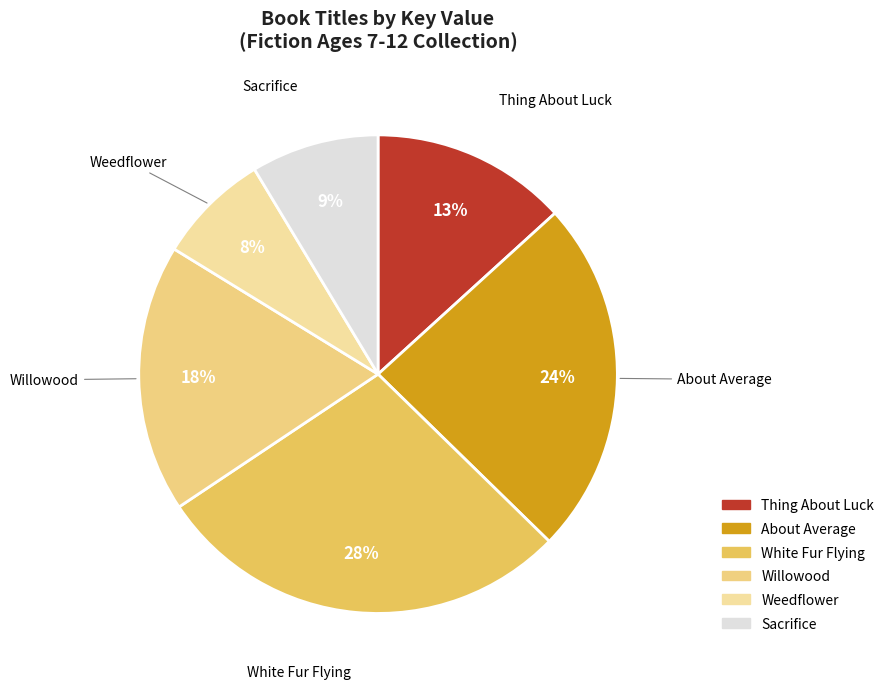

Combined, do About Average and White Fur Flying account for over 50%?

Yes